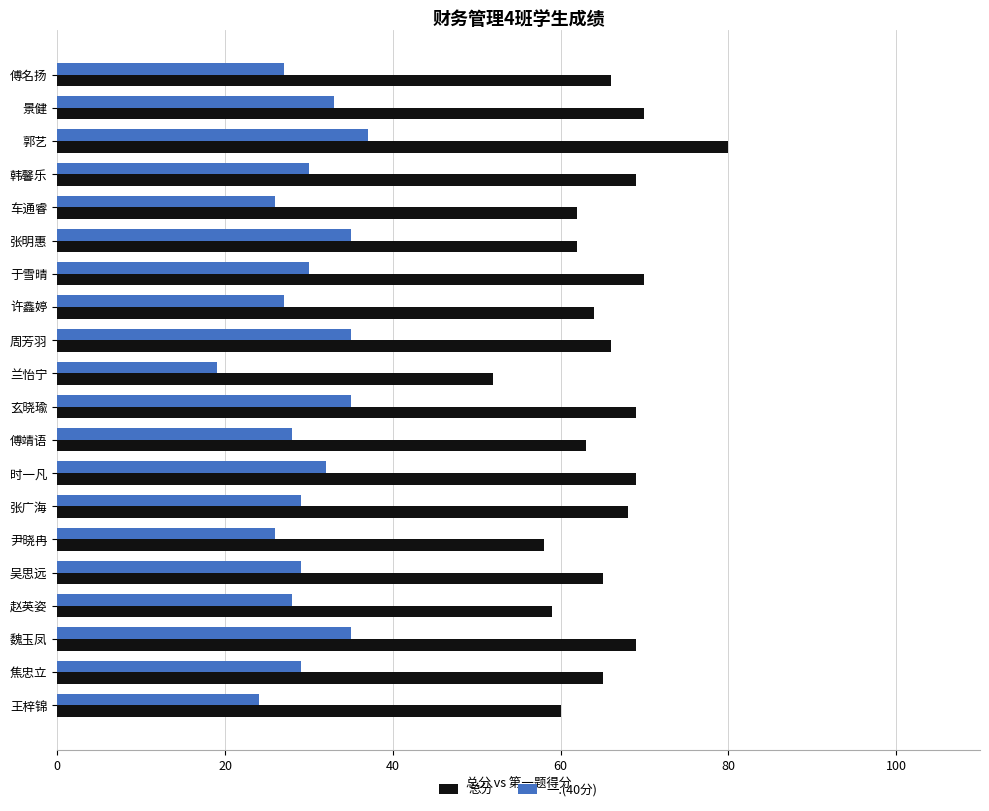

At how many categories does at least one series exceed 75?

1